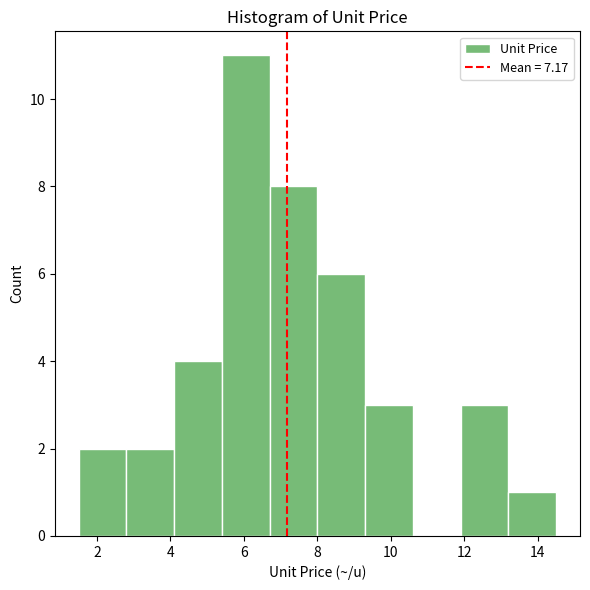

Over which range of the x-axis is the bar tallest?

5.4 to 6.7